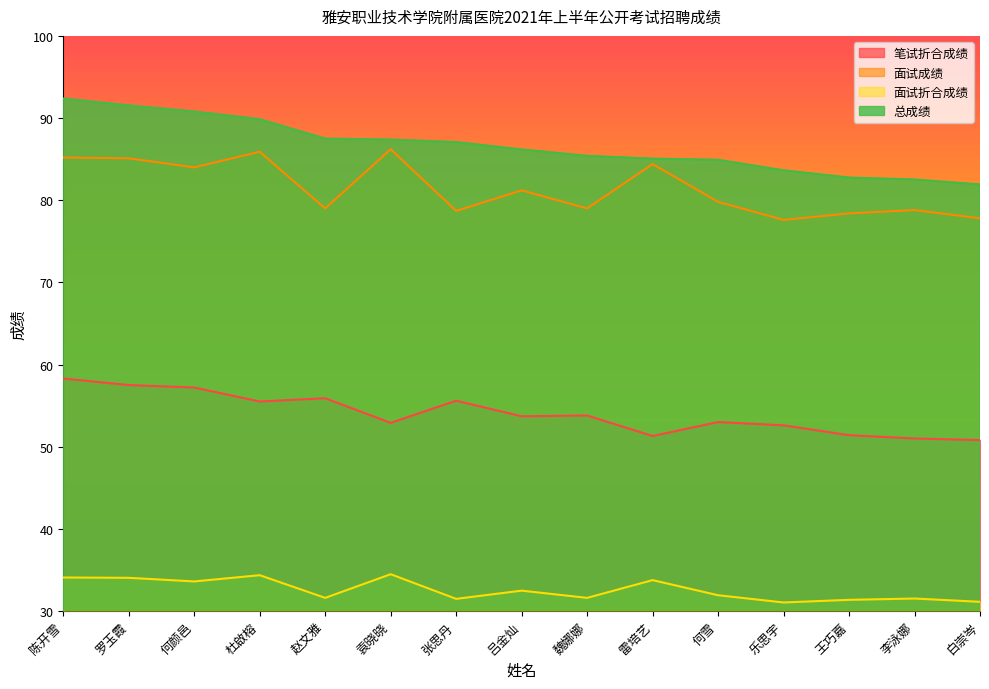

How many data points in 笔试折合成绩 are less than 53?

6